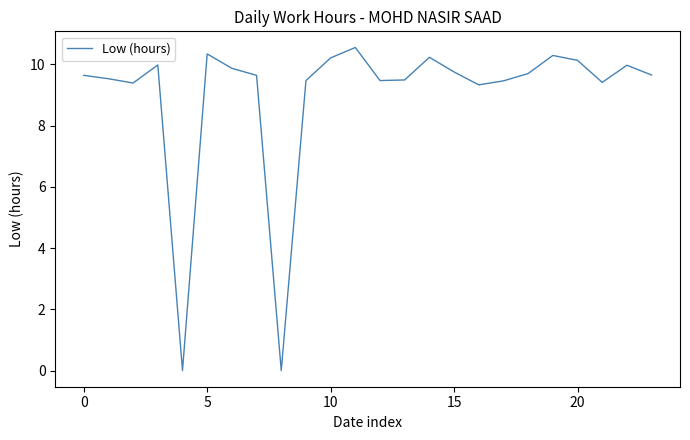

How many lines are shown in the chart?

1